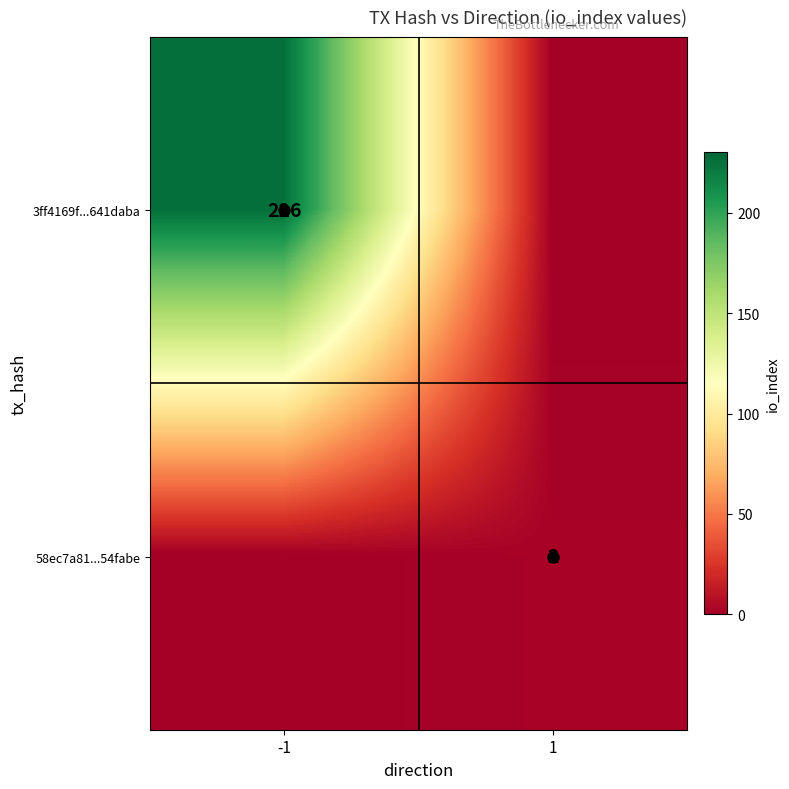

Is the value of 3ff4169f...641daba at -1 greater than the value of 58ec7a81...54fabe at 1?

Yes